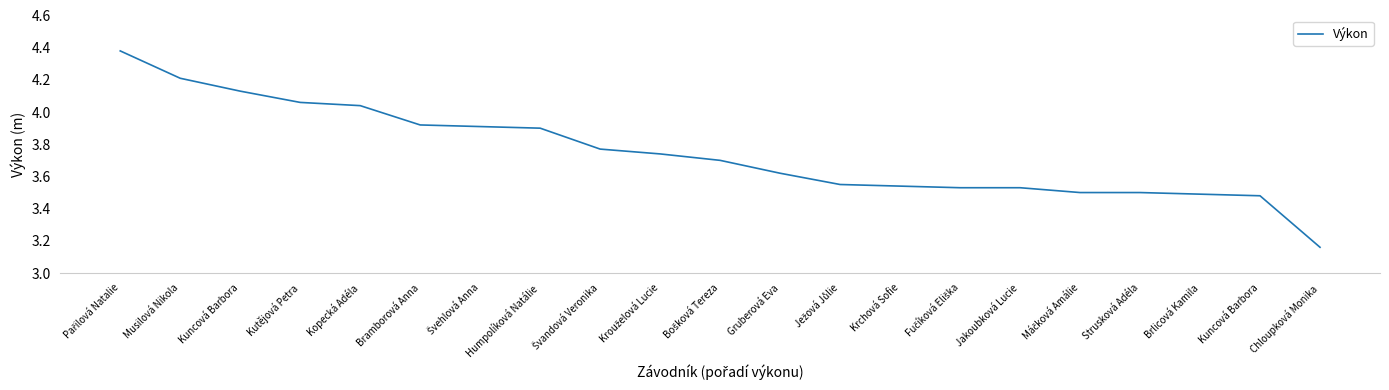

List the labels in order of value, largest first.

Pařilová Natalie, Musilová Nikola, Kuncová Barbora, Kutějová Petra, Kopecká Adéla, Bramborová Anna, Švehlová Anna, Humpolíková Natálie, Švandová Veronika, Krouželová Lucie, Bošková Tereza, Gruberová Eva, Ježová Jůlie, Krchová Sofie, Fučíková Eliška, Jakoubková Lucie, Máčková Amálie, Strusková Adéla, Brlicová Kamila, Kuncová Barbora, Chloupková Monika